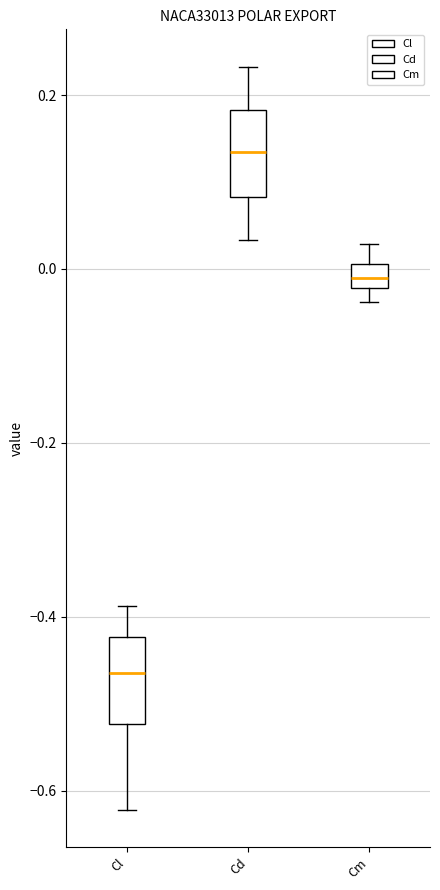

Which box has the lowest median line?

Cl